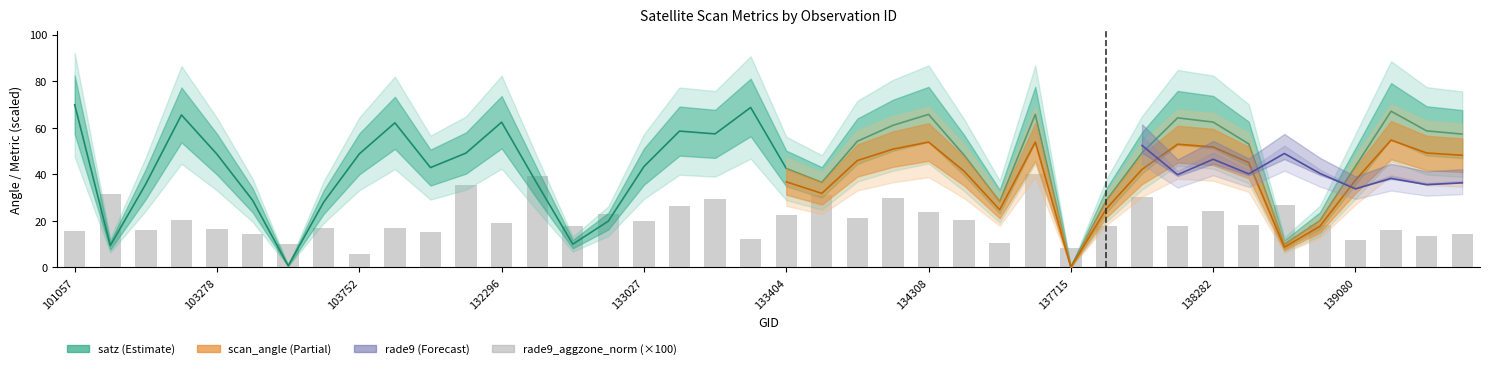

List the labels in order of satz_median value, largest first.

101057, 133392, 139094, 137322, 134308, 103270, 138105, 138282, 132296, 103868, 134138, 139269, 133209, 133223, 139283, 134124, 138296, 138092, 132123, 103752, 103278, 134322, 139080, 133027, 104346, 133404, 133946, 103031, 132488, 103396, 137903, 134505, 103634, 138881, 132847, 132669, 138688, 102911, 103515, 137715